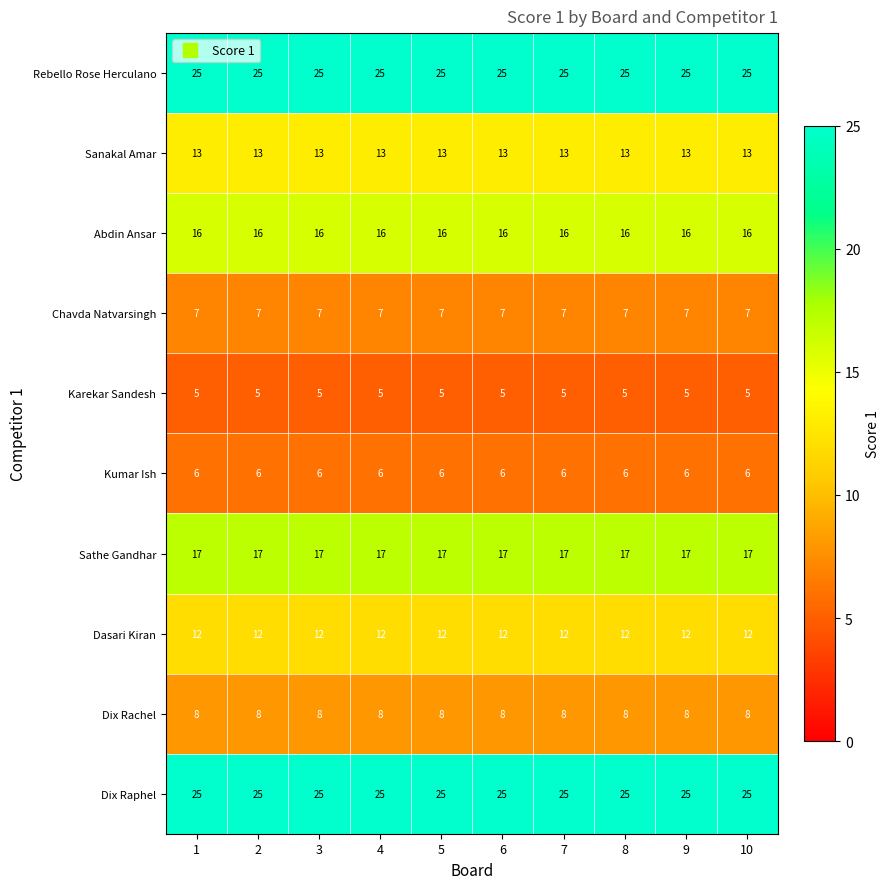

The value of Dix Rachel at 2 is 8. True or false?

True